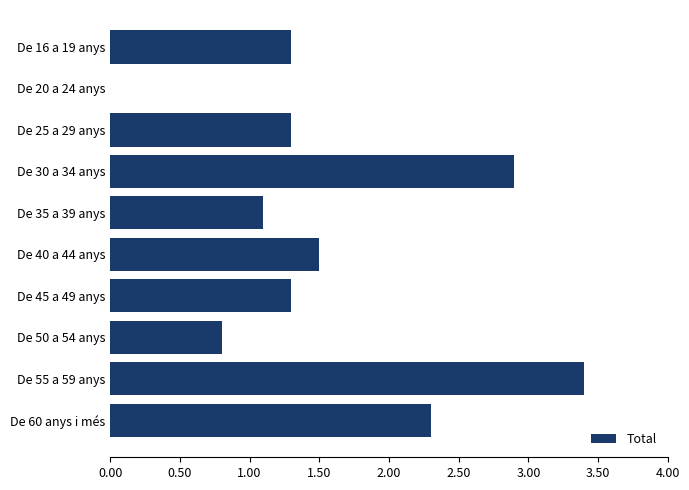

At which label is the value closest to 1?

De 35 a 39 anys